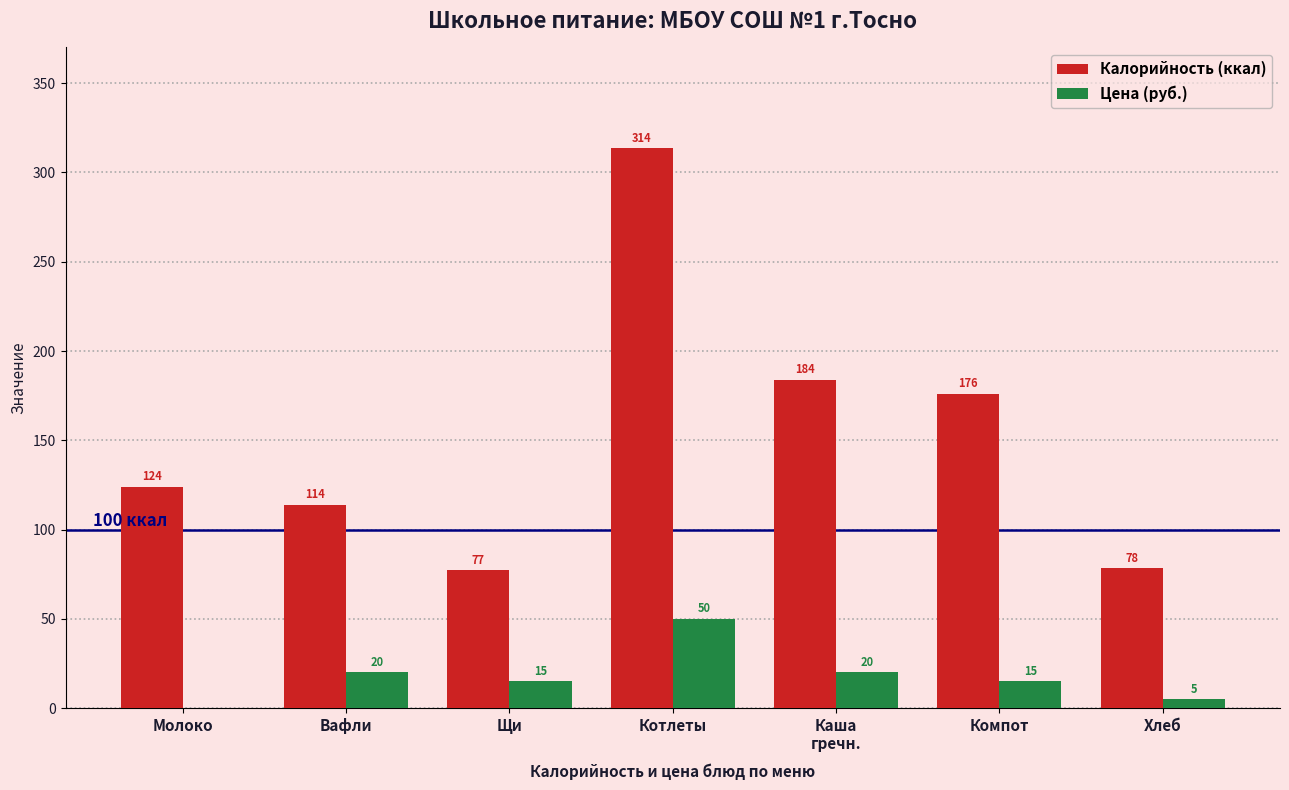

What is the sum of the Цена (руб.) values at Молоко and Вафли?

20.0